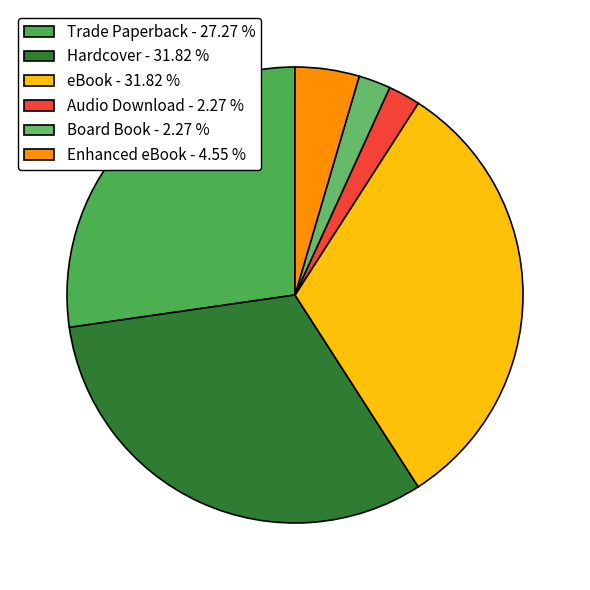

Does Hardcover represent more than half of the total?

No